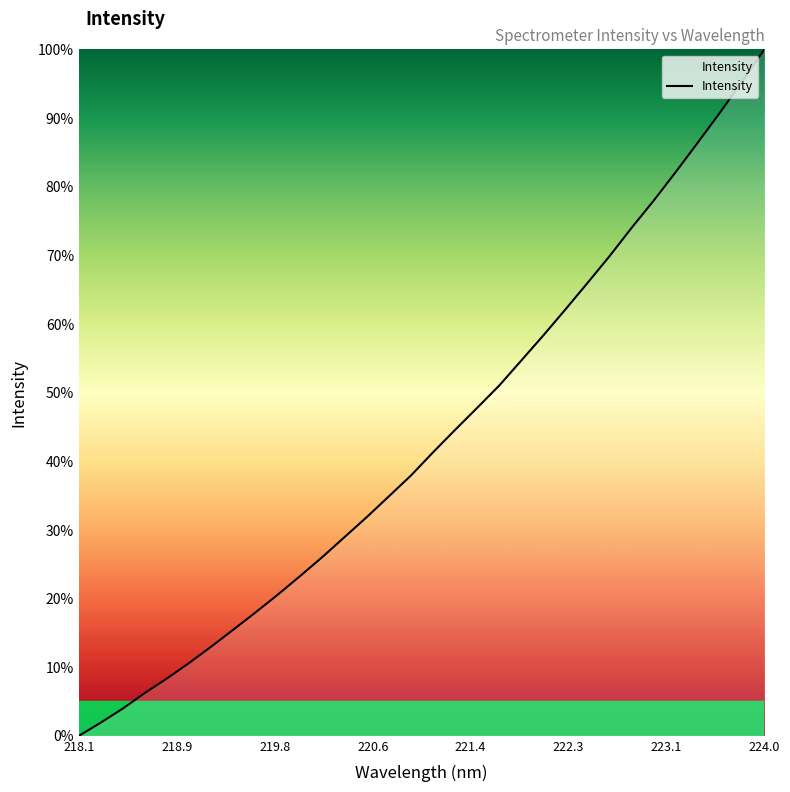

True or false: the data has more than 1 interior local peaks.

False